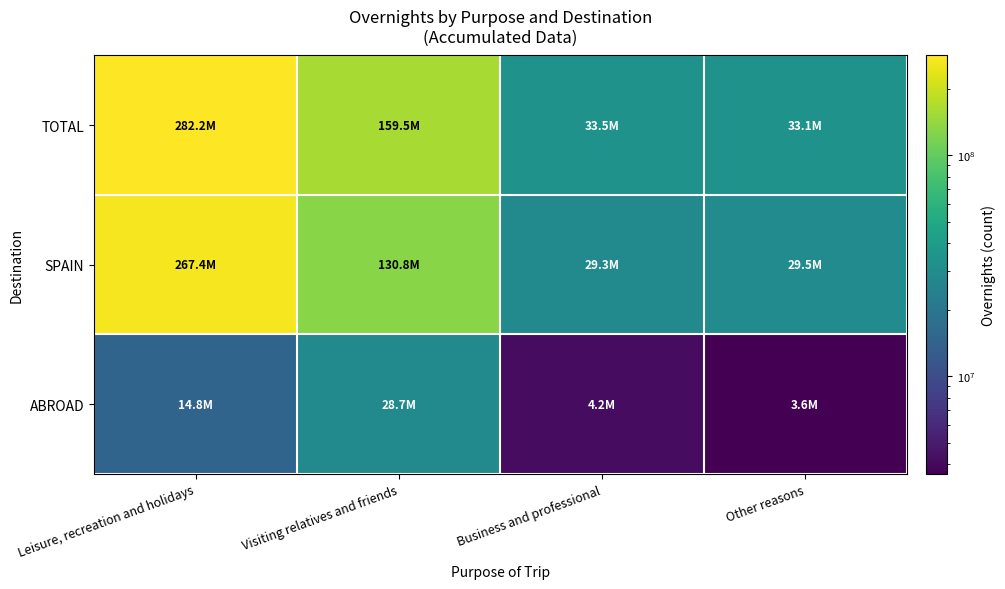

At how many categories does at least one series exceed 236326415?

1